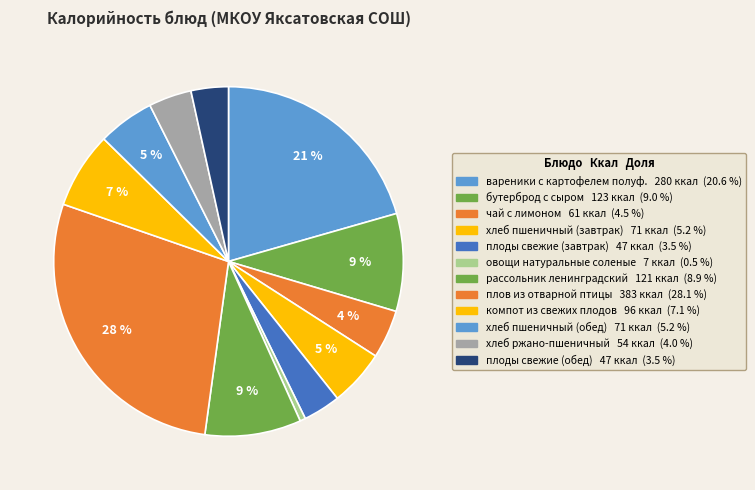

True or false: бутерброд с сыром accounts for 17% of the total.

False